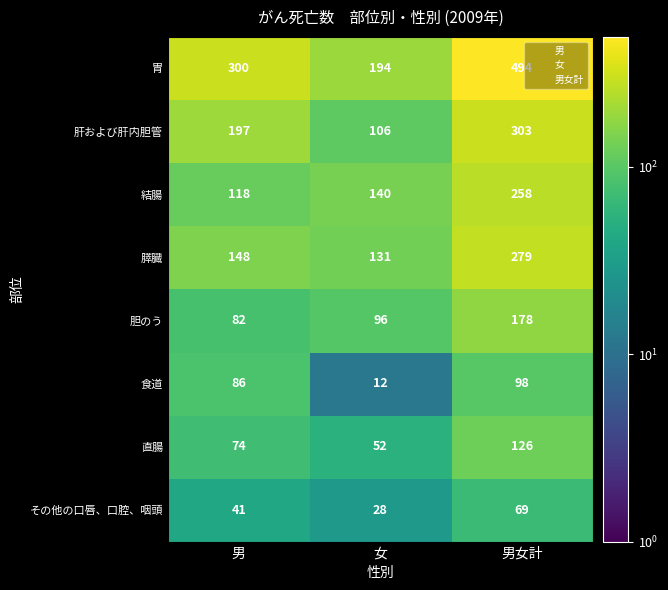

True or false: 直腸 has a value of 126 at 男女計.

True